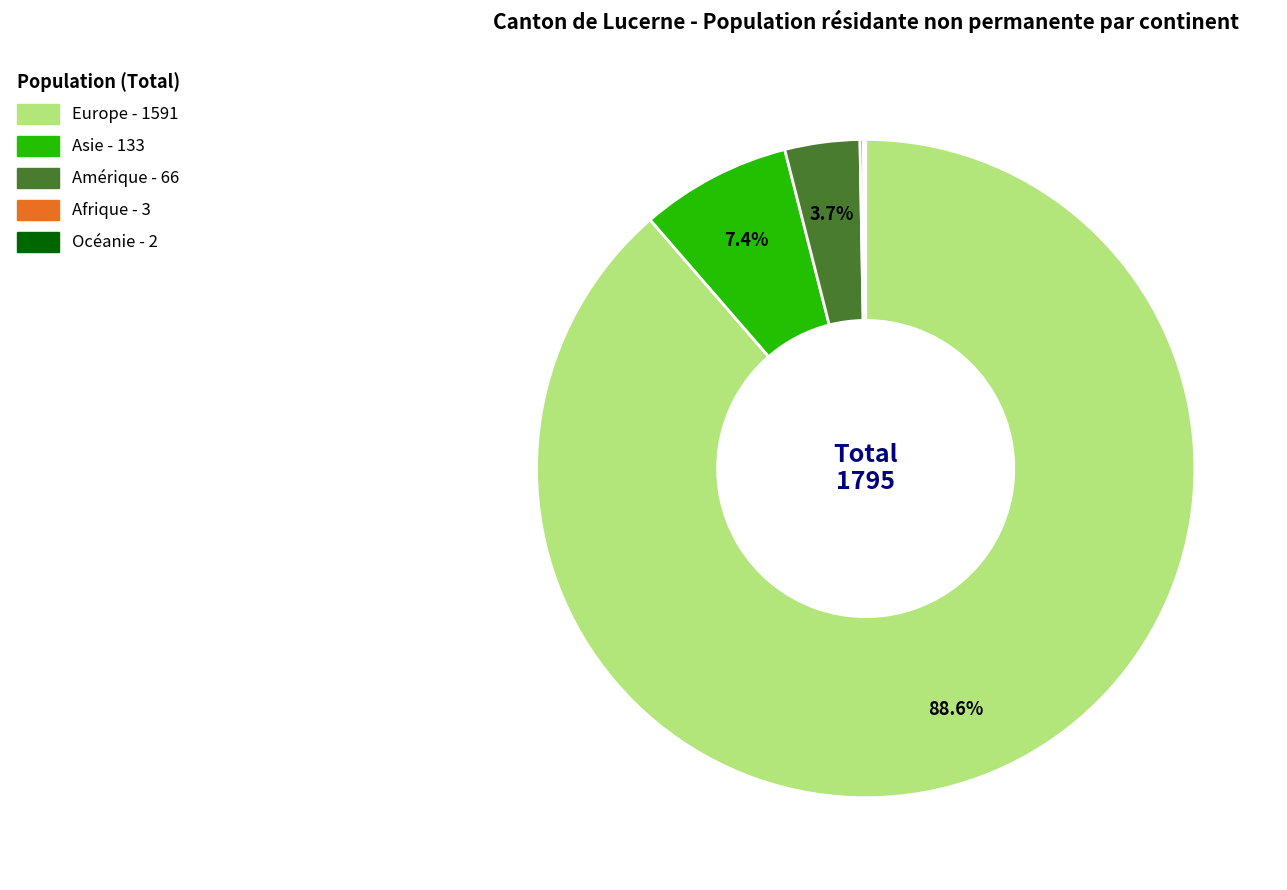

To the nearest percent, what is the average slice percentage?

20%